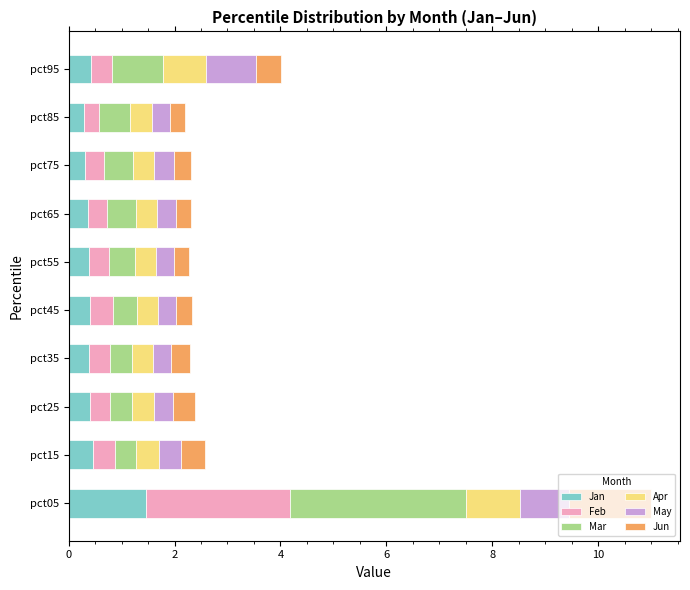

What is the total value across all series at pct55?

2.3